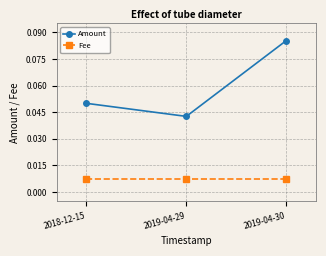

Which label corresponds to the largest value in the chart?

2019-04-30